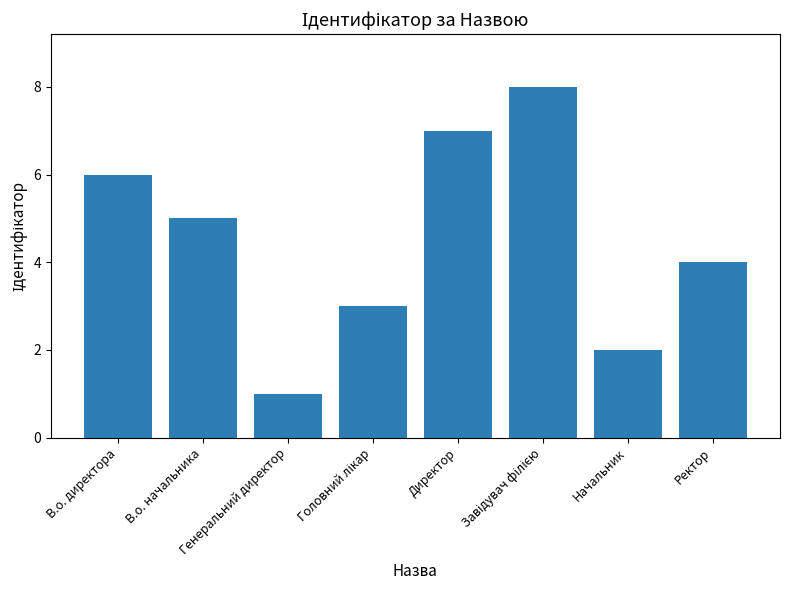

The chart shows a value of 9 at В.о. директора. True or false?

False